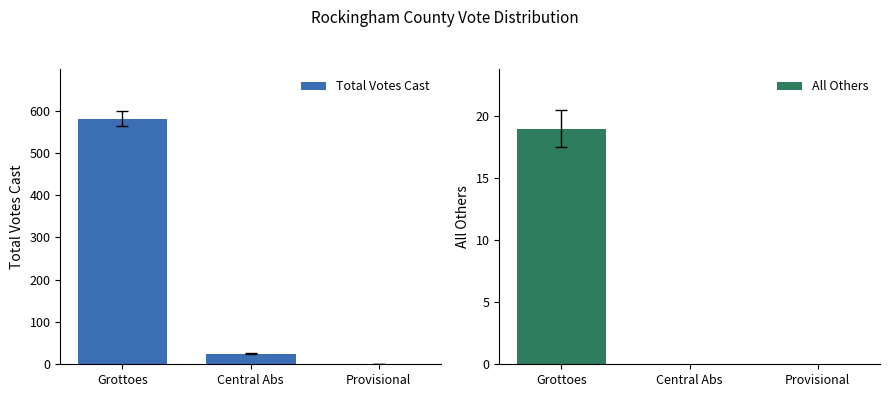

What is the sum of all Total Votes Cast values?

606